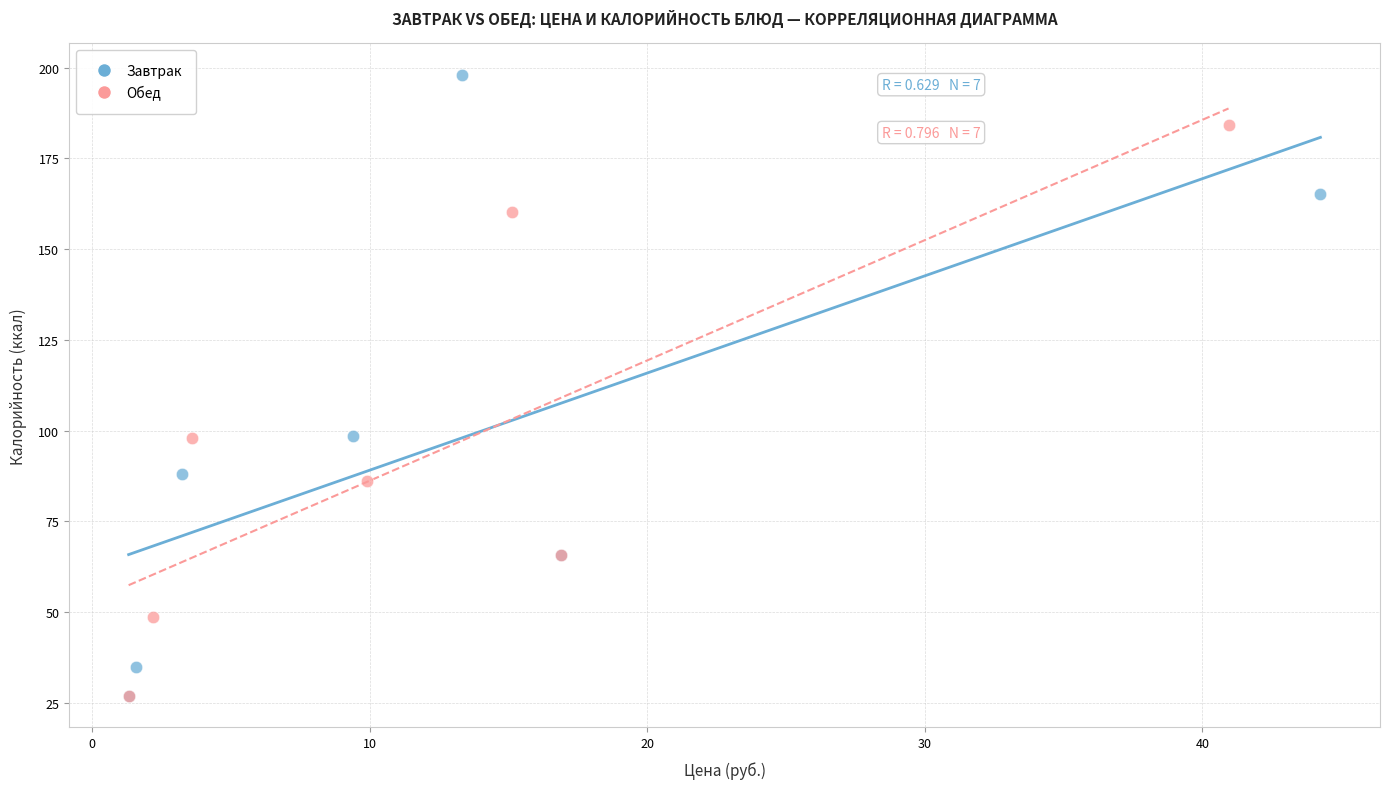

Which series contains the highest Y value?

Завтрак